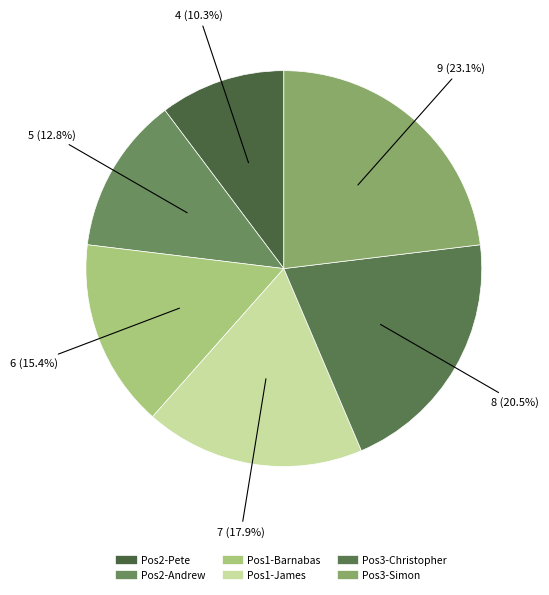

How many slices are in this pie chart?

6